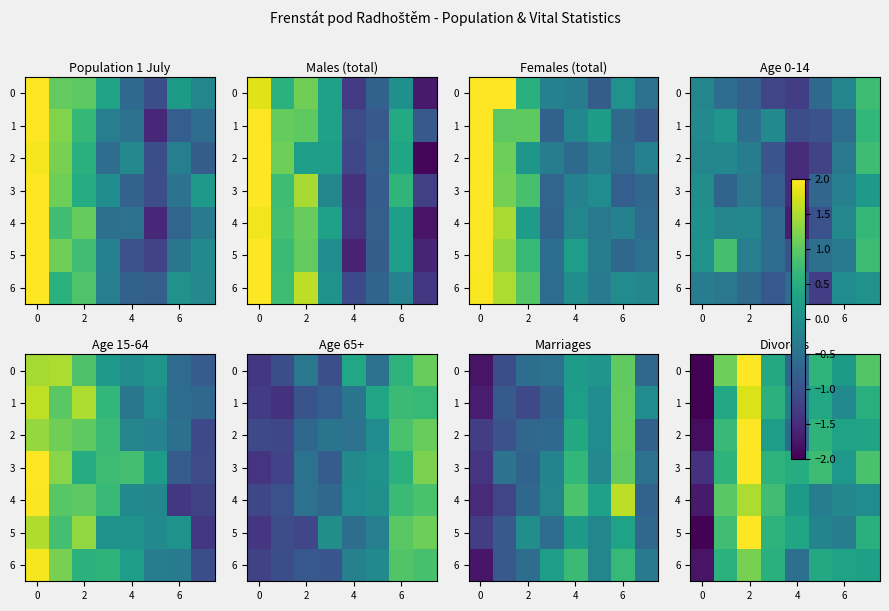

Which series has the largest total across all categories?

3